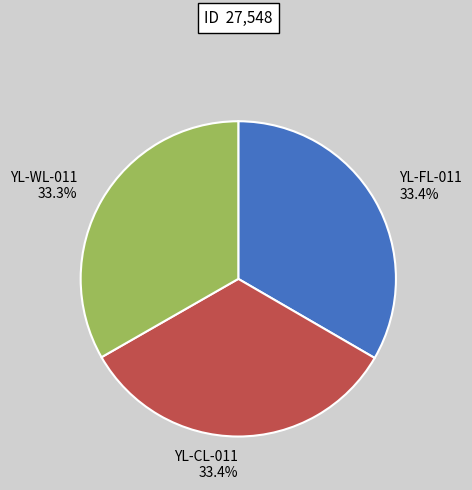

True or false: YL-CL-011 accounts for 22% of the total.

False